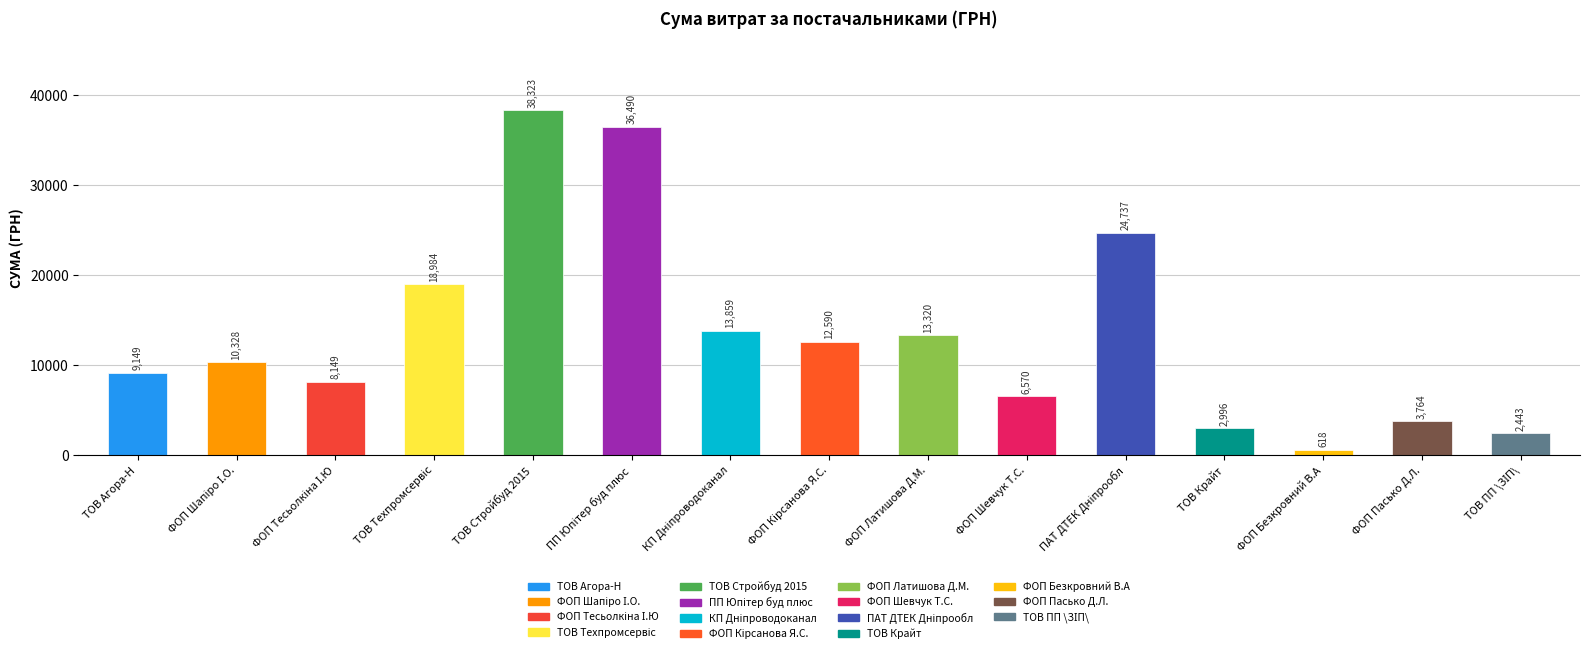

How many data points are above 10327?

8